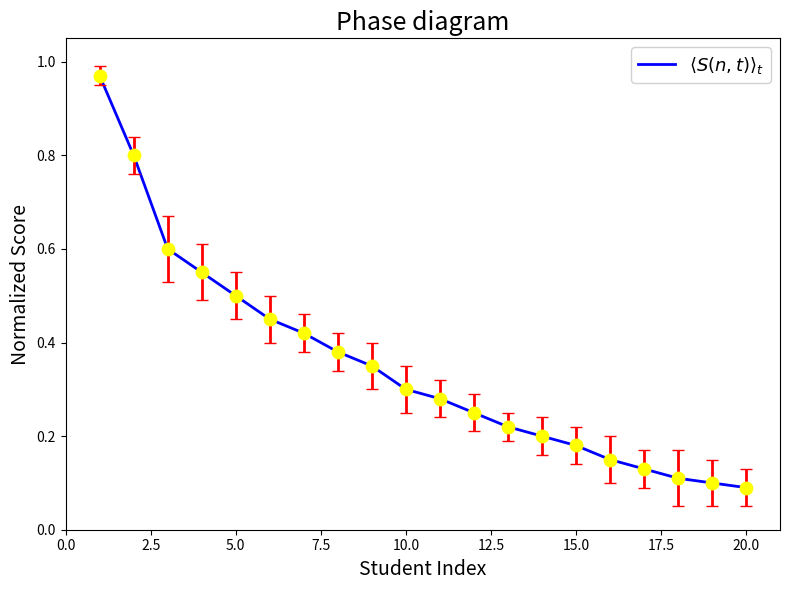

What is the difference between the maximum and minimum values?

0.9